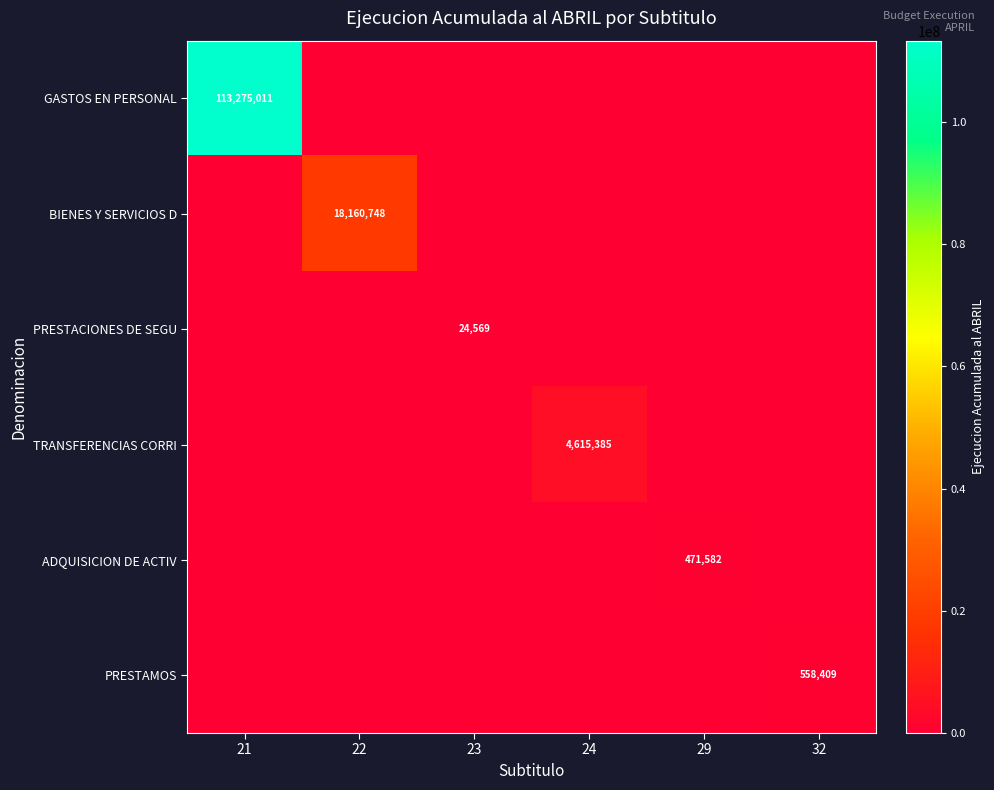

The value of PRESTACIONES DE SEGU at 23 is 24569. True or false?

True